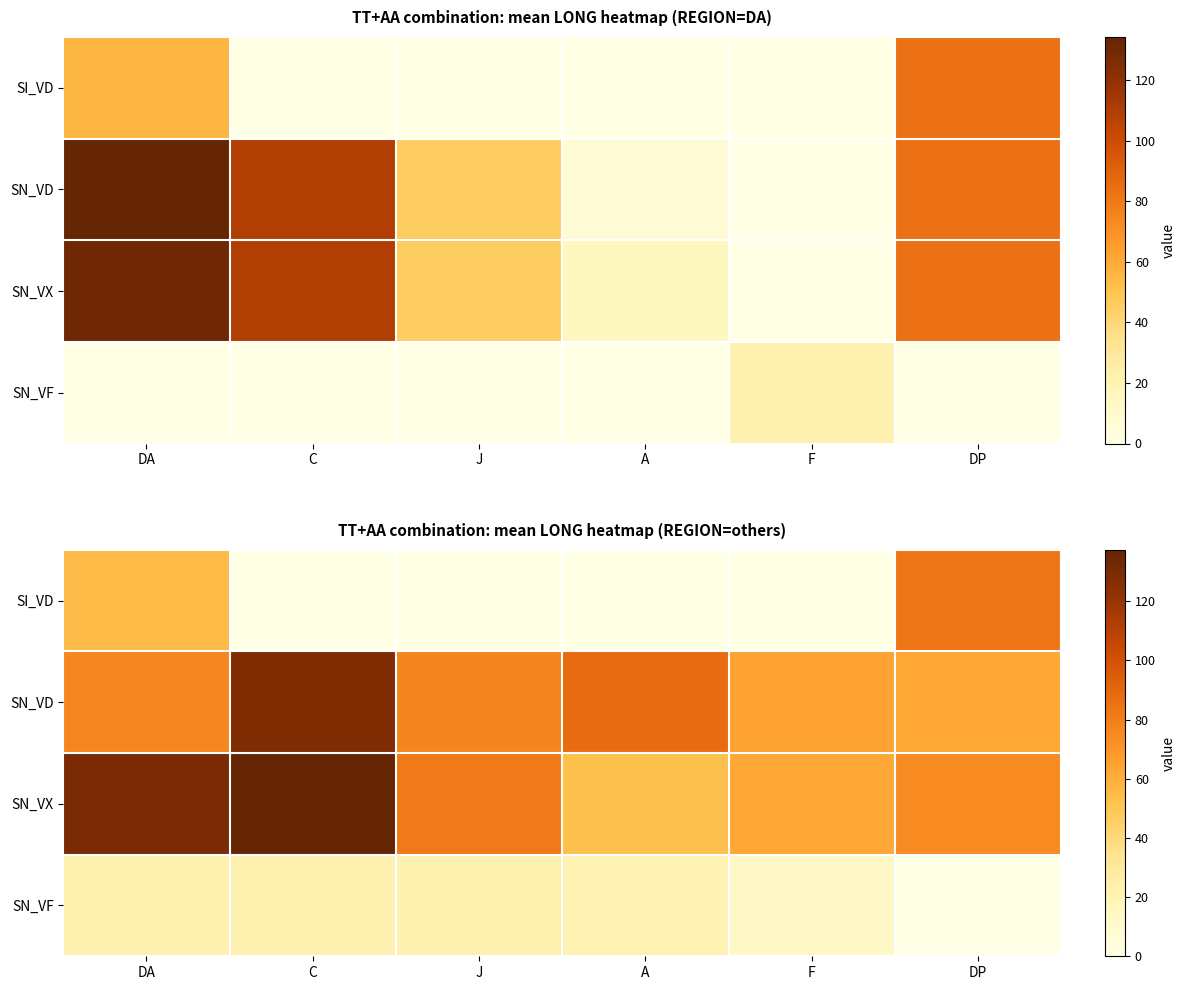

What value does the SN_VD series have at J?

76.4